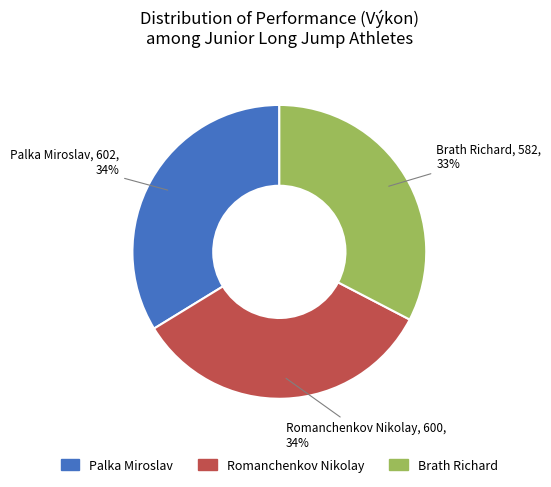

The Brath Richard slice represents 26% of the pie. True or false?

False